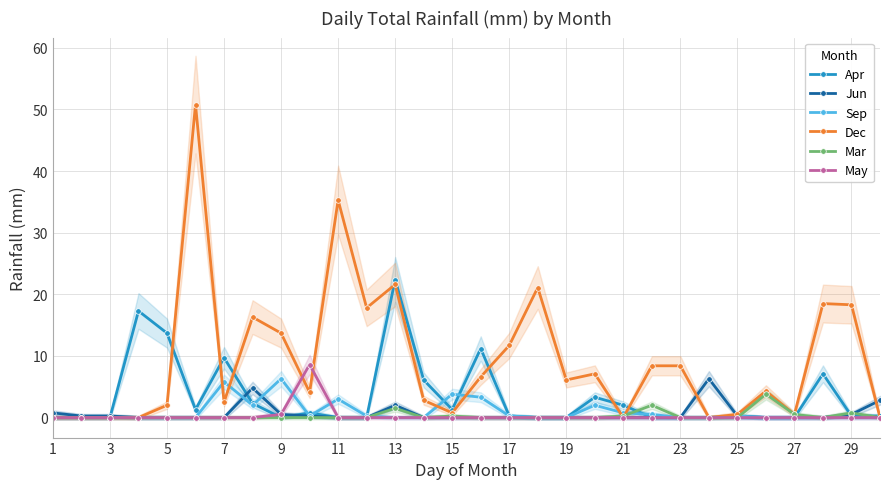

In Apr, how many points are lower than both neighbors (excluding endpoints)?

3